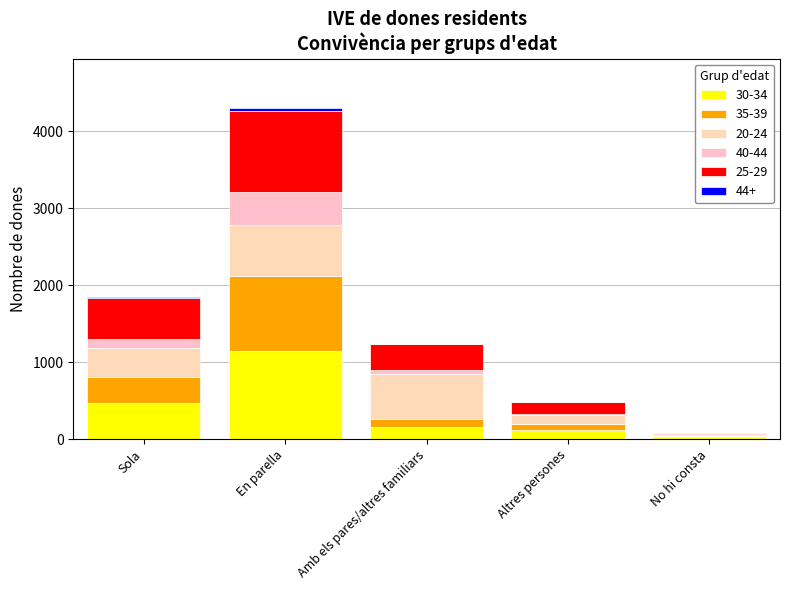

How many 25-29 values are between 150 and 528?

3